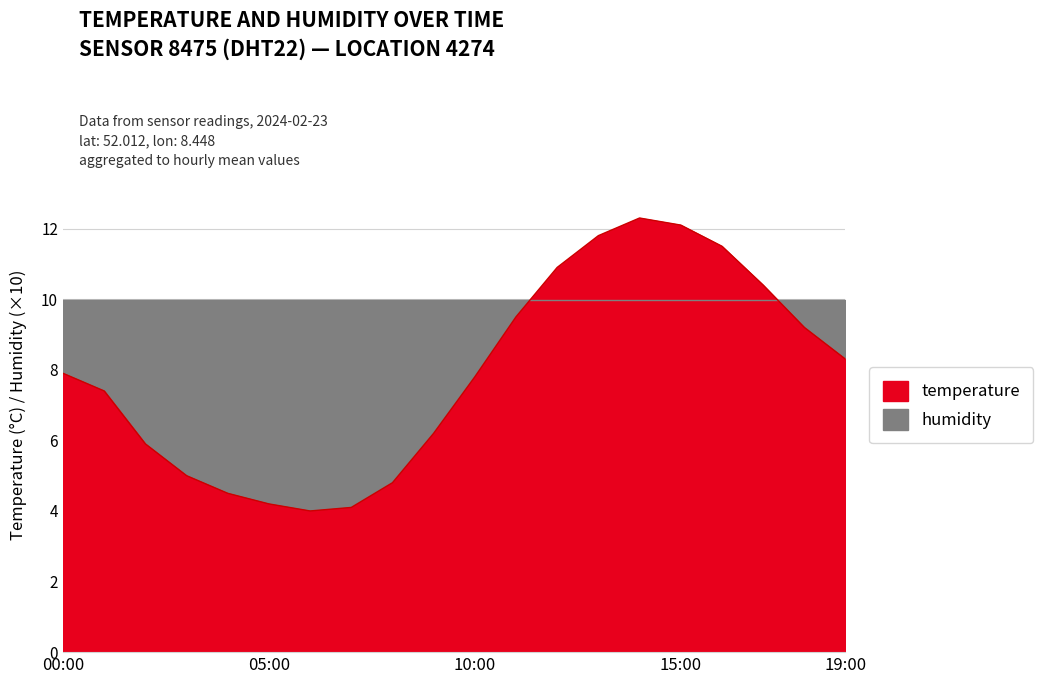

List the labels in order of value, largest first.

14:00, 15:00, 13:00, 16:00, 12:00, 17:00, 11:00, 18:00, 19:00, 00:00, 10:00, 01:00, 09:00, 02:00, 03:00, 08:00, 04:00, 05:00, 07:00, 06:00